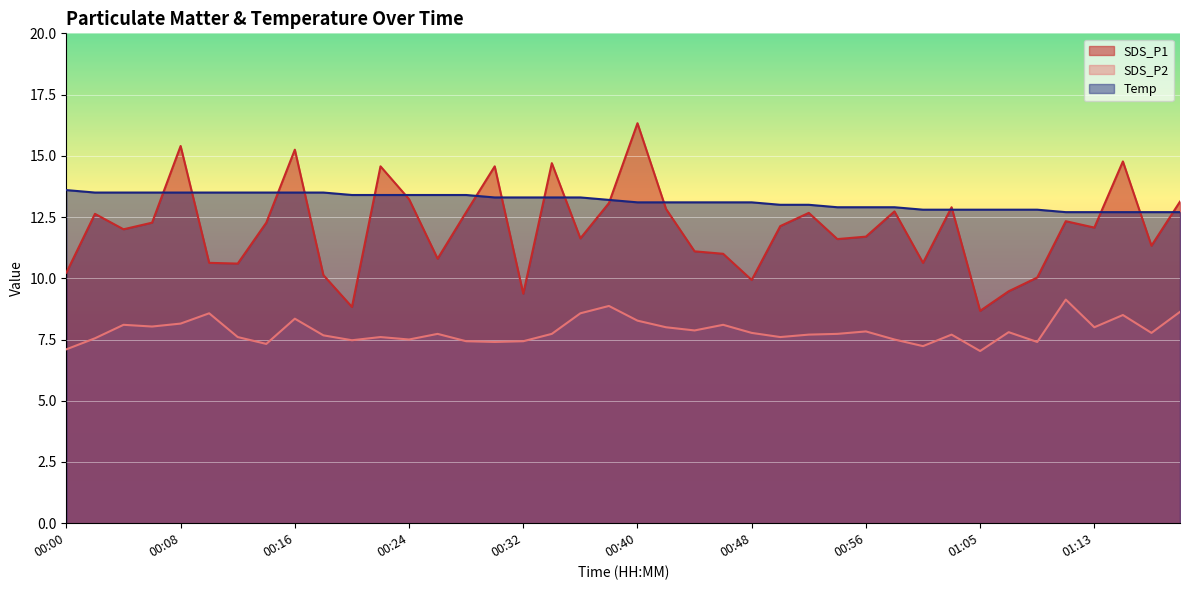

What is the difference between the maximum and minimum values in the SDS_P1 series?

7.7